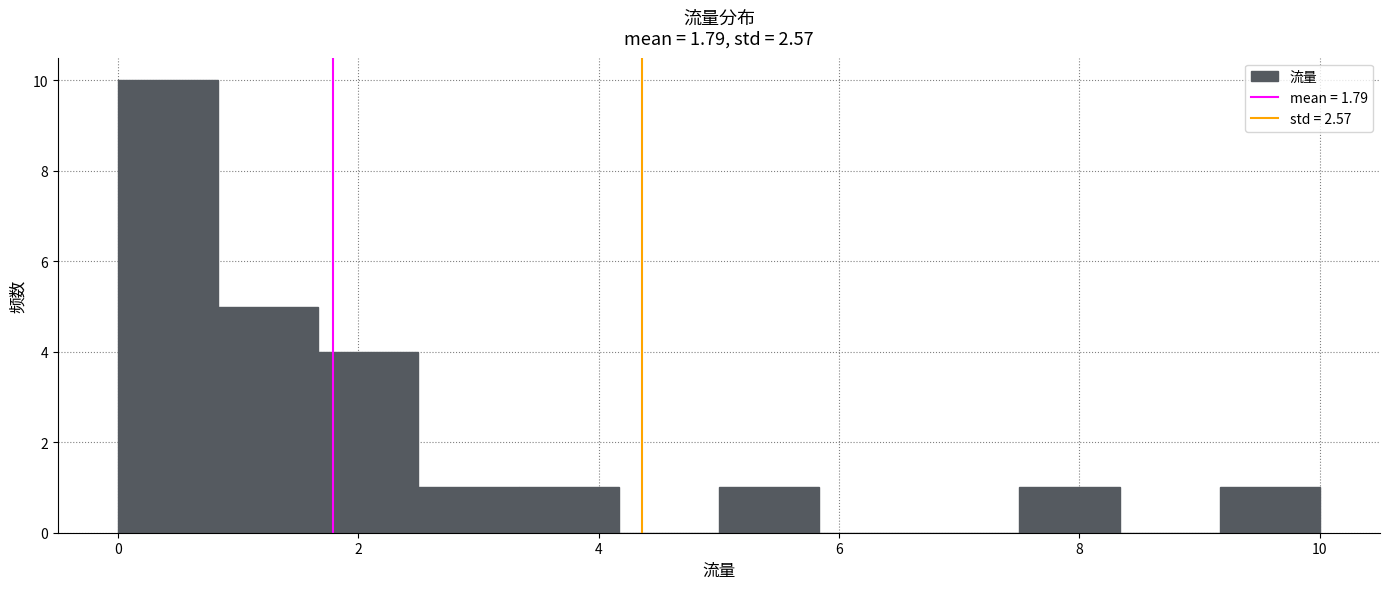

Reading left to right, transcribe this chart: for each bar, give the range it covers on the x-axis and its height. Neither the bar edges nor the heights are printed on the chart, so give them approximately, as read against the axes.

0.0 to 0.8: 10
0.8 to 1.6: 5
1.6 to 2.6: 4
2.6 to 3.4: 1
3.4 to 4.2: 1
4.2 to 5.0: 0
5.0 to 5.8: 1
5.8 to 6.6: 0
6.6 to 7.6: 0
7.6 to 8.4: 1
8.4 to 9.2: 0
9.2 to 10.0: 1